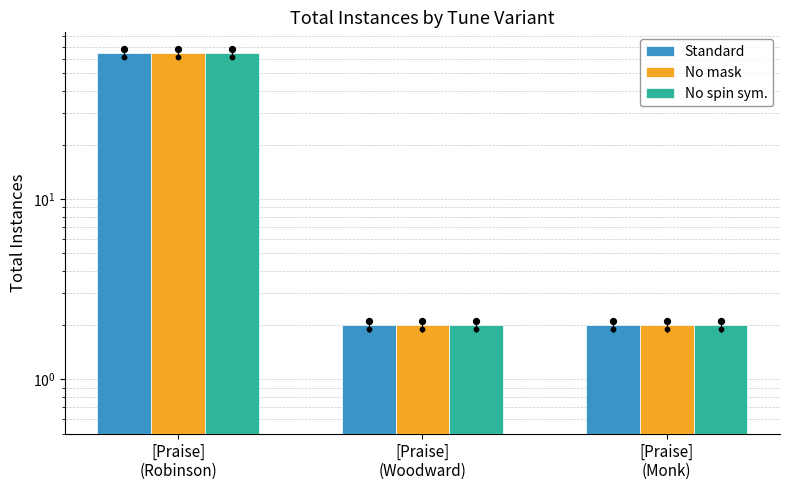

What is the total value across all series at [Praise]
(Woodward)?

6